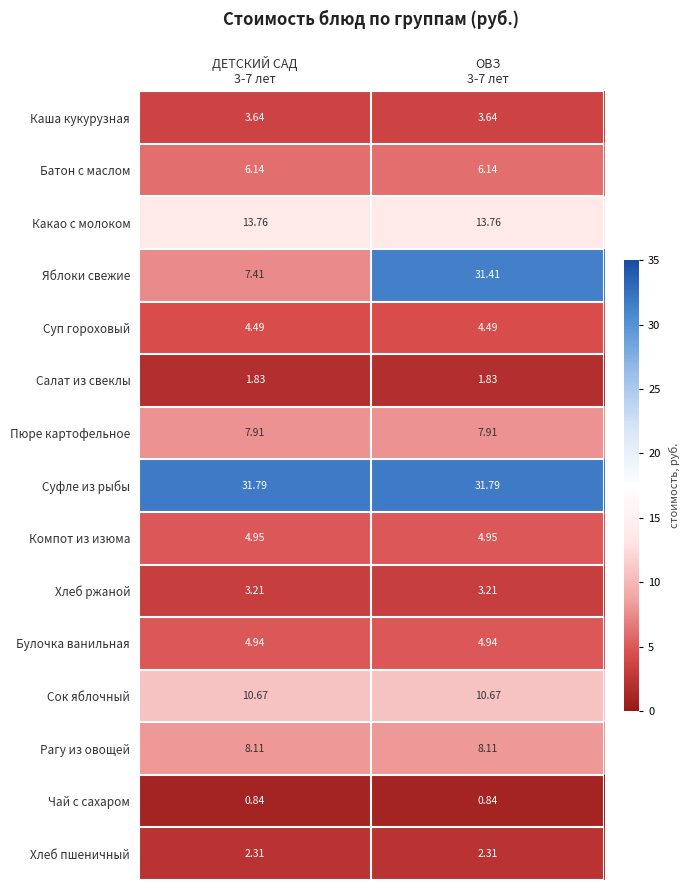

List the series in order of their peak value, lowest first.

Чай с сахаром, Салат из свеклы, Хлеб пшеничный, Хлеб ржаной, Каша кукурузная, Суп гороховый, Булочка ванильная, Компот из изюма, Батон с маслом, Пюре картофельное, Рагу из овощей, Сок яблочный, Какао с молоком, Яблоки свежие, Суфле из рыбы